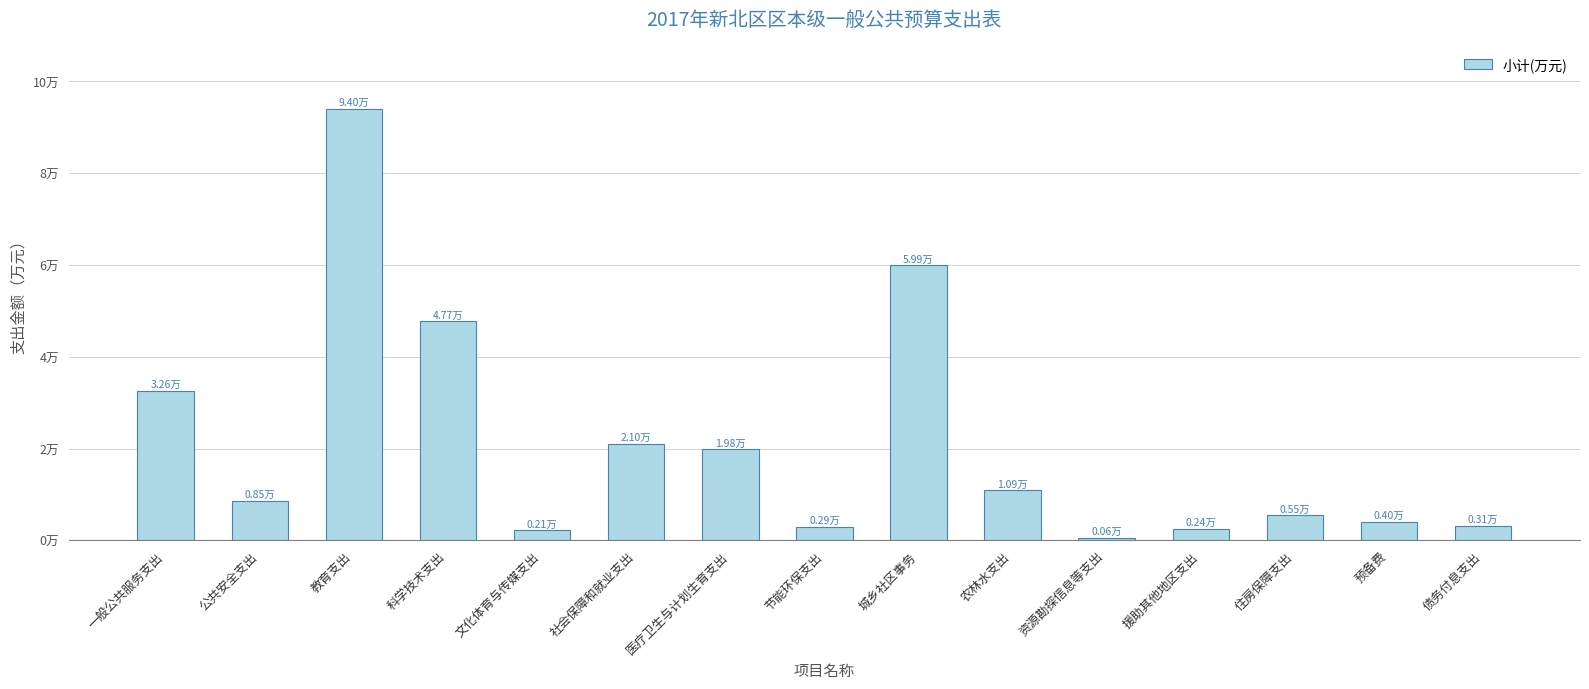

The value at 城乡社区事务 is 59926.8. True or false?

True